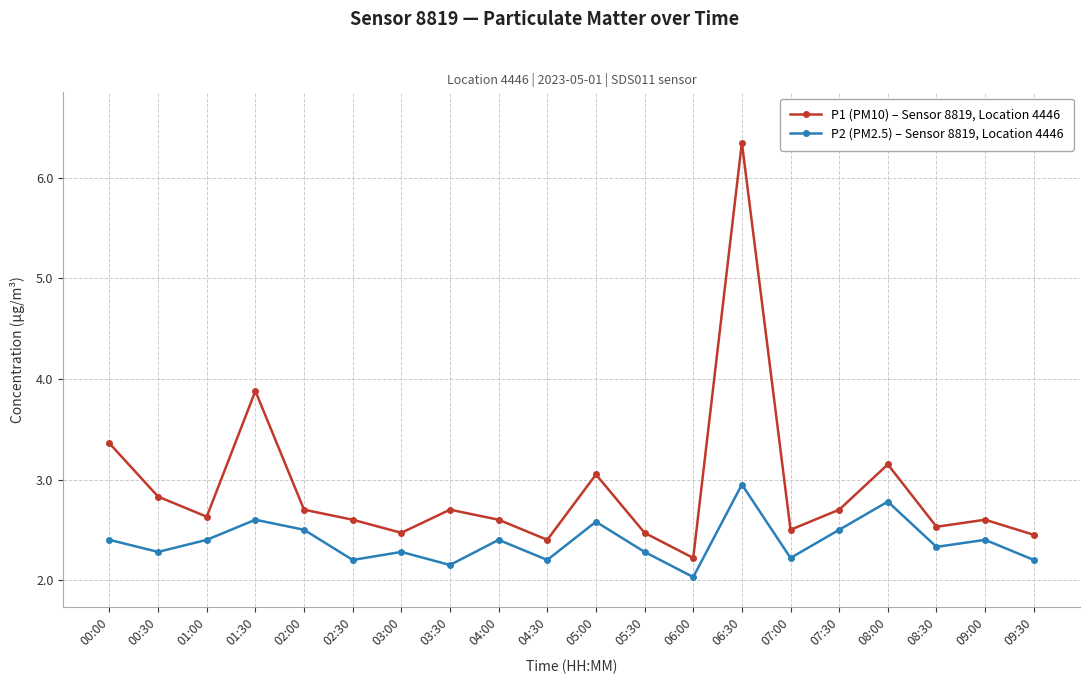

Which series has the largest range (max minus min)?

P1 (PM10) – Sensor 8819, Location 4446